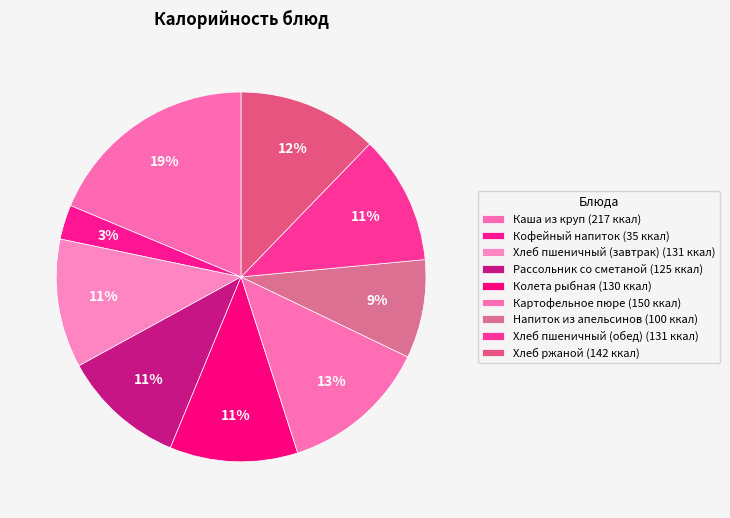

Which slice is the largest?

Каша из круп